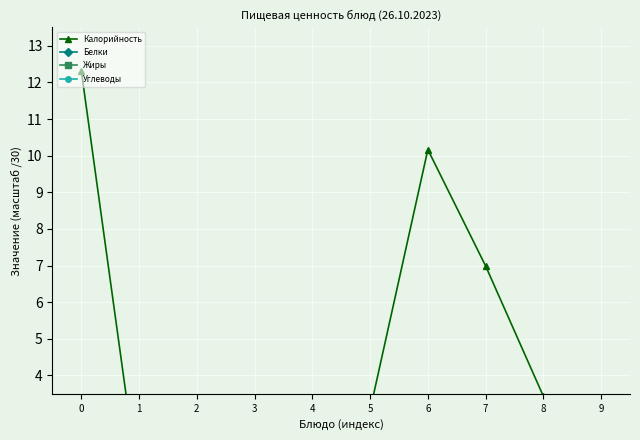

Reading right to left, what are all the values shown in this chart?

Калорийность: 9=1.4	8=3.4	7=7.0	6=10.2	5=3.1	4=1.3	3=1.6	2=2.0	1=0.9	0=12.3
Белки: 9=0.0	8=0.0	7=0.1	6=0.4	5=0.2	4=0.0	3=0.0	2=0.1	1=0.0	0=0.7
Жиры: 9=0.0	8=0.0	7=0.2	6=0.9	5=0.2	4=0.0	3=0.0	2=0.1	1=0.0	0=0.6
Углеводы: 9=0.3	8=0.8	7=1.2	6=0.1	5=0.2	4=0.3	3=0.3	2=0.2	1=0.3	0=1.0